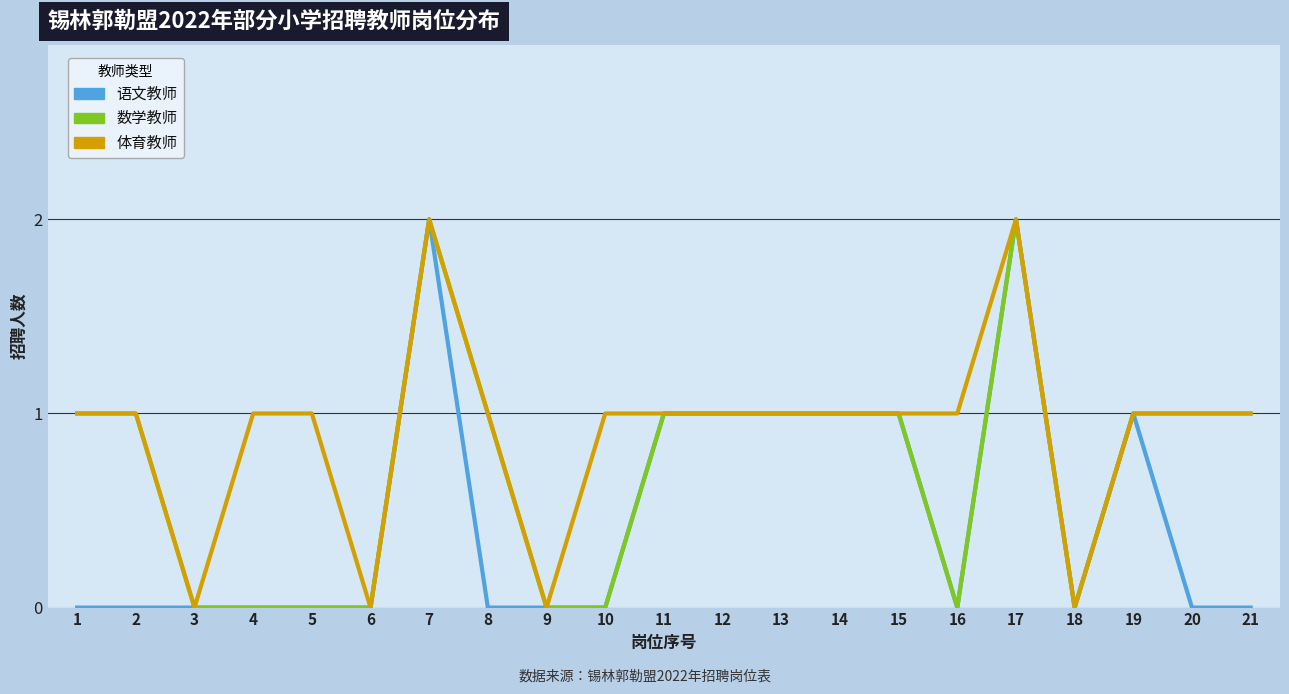

What value does the 数学教师 series have at 13?

1